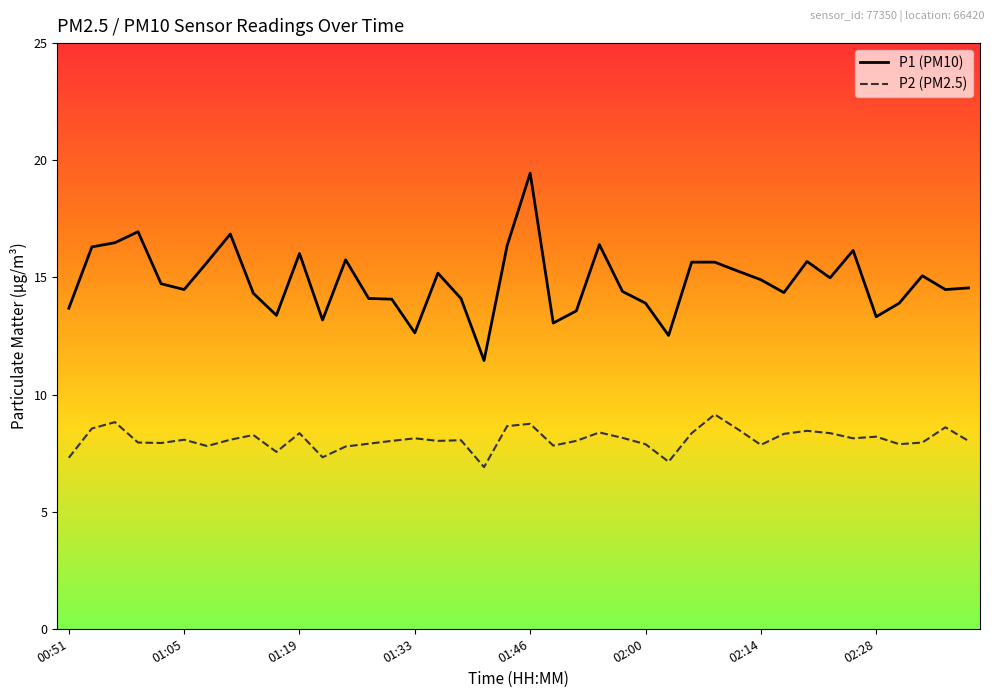

True or false: P2 (PM2.5) and P1 (PM10) intersect in this chart.

False